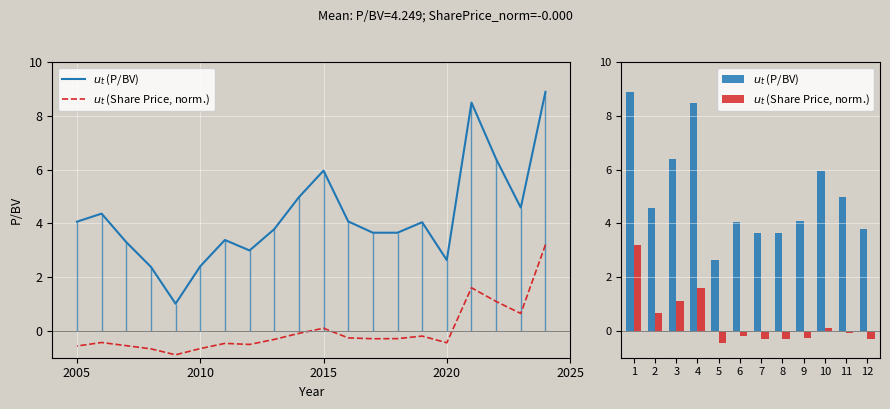

At 1, list the series in order from largest to smallest.

$u_t$ (P/BV), $u_t$ (Share Price, norm.)